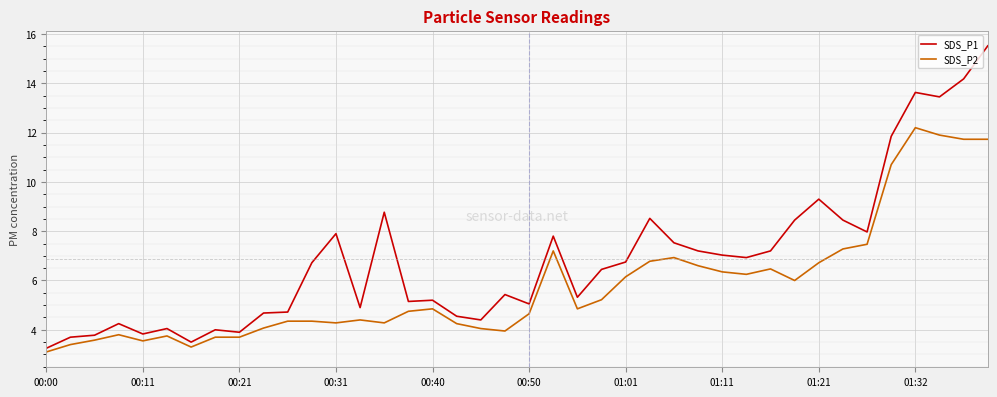

Rank the series by their average value, from highest to lowest.

SDS_P1, SDS_P2